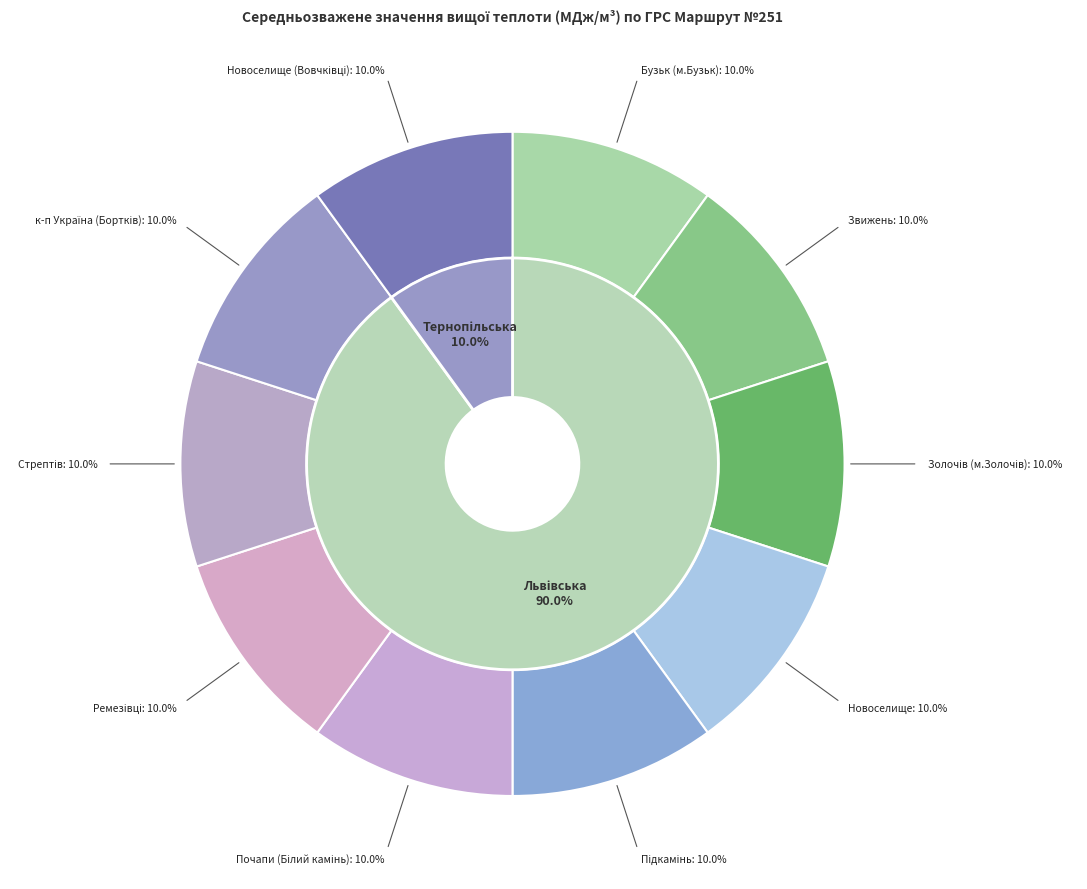

Which slice is the largest?

Бузьк (м.Бузьк)